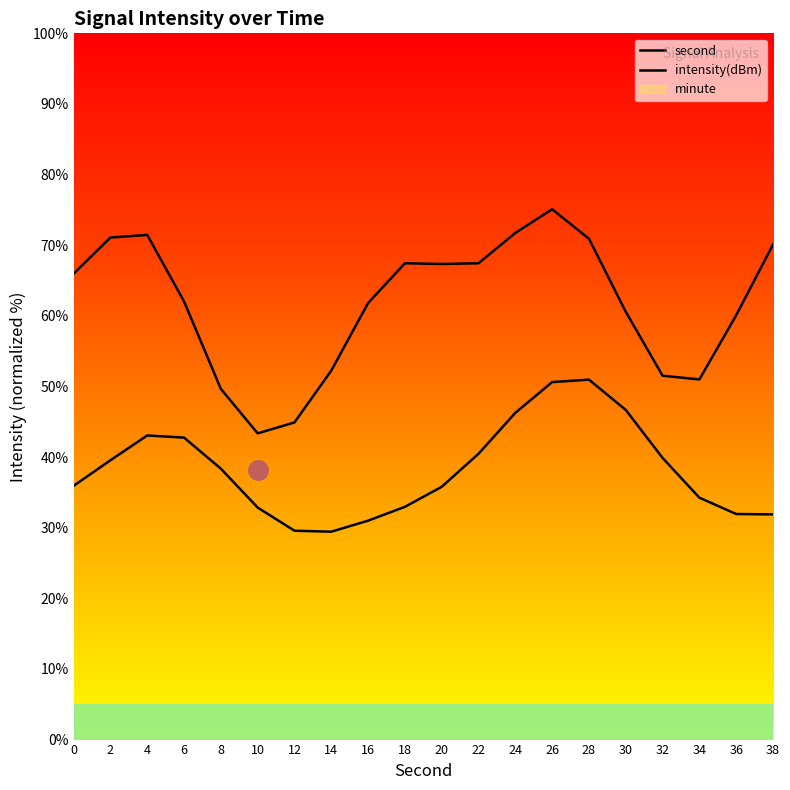

Reading left to right, what are all the values shown in this chart?

second: 0=66.0	2=71.1	4=71.5	6=62.0	8=49.7	10=43.4	12=44.9	14=52.2	16=61.8	18=67.4	20=67.3	22=67.4	24=71.7	26=75.1	28=70.9	30=60.6	32=51.5	34=51.0	36=60.1	38=70.1
intensity(dBm): 0=35.9	2=39.6	4=43.1	6=42.8	8=38.4	10=32.9	12=29.6	14=29.4	16=31.0	18=33.0	20=35.8	22=40.5	24=46.3	26=50.6	28=51.0	30=46.7	32=39.9	34=34.2	36=31.9	38=31.9